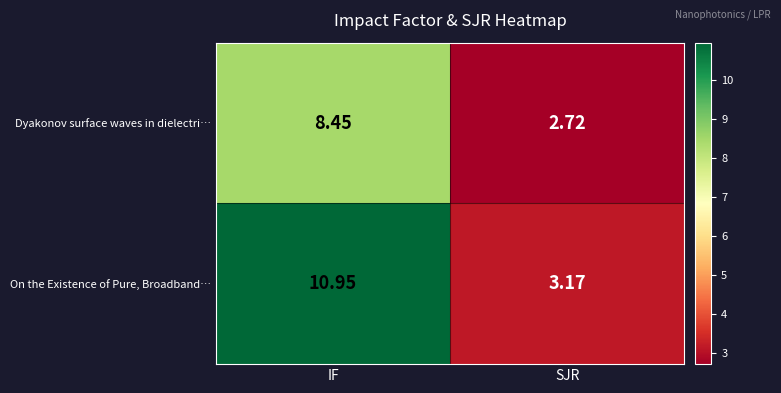

At which label does On the Existence of Pure, Broadband… first exceed 10?

IF